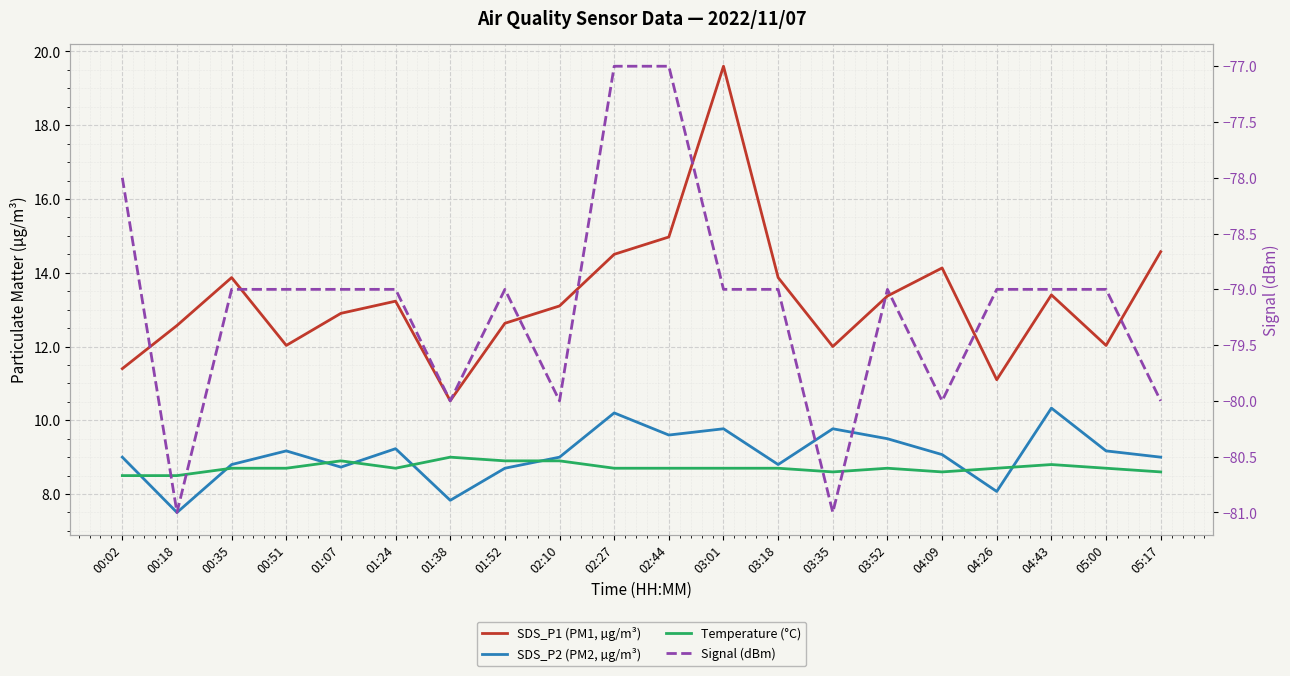

What are all the series names shown in the legend?

SDS_P1 (PM1, µg/m³), SDS_P2 (PM2, µg/m³), Temperature (°C), Signal (dBm)